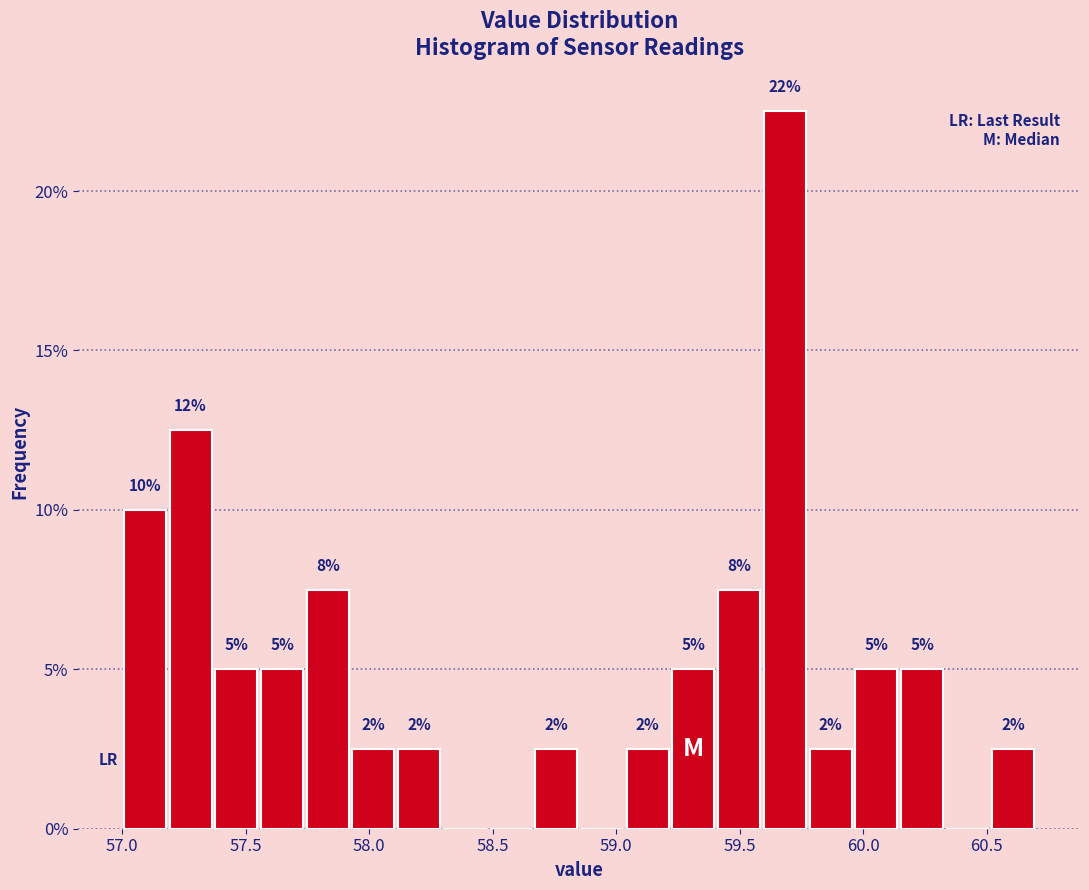

Read against the x-axis, roughly where is the centre of the tallest bar?

59.70